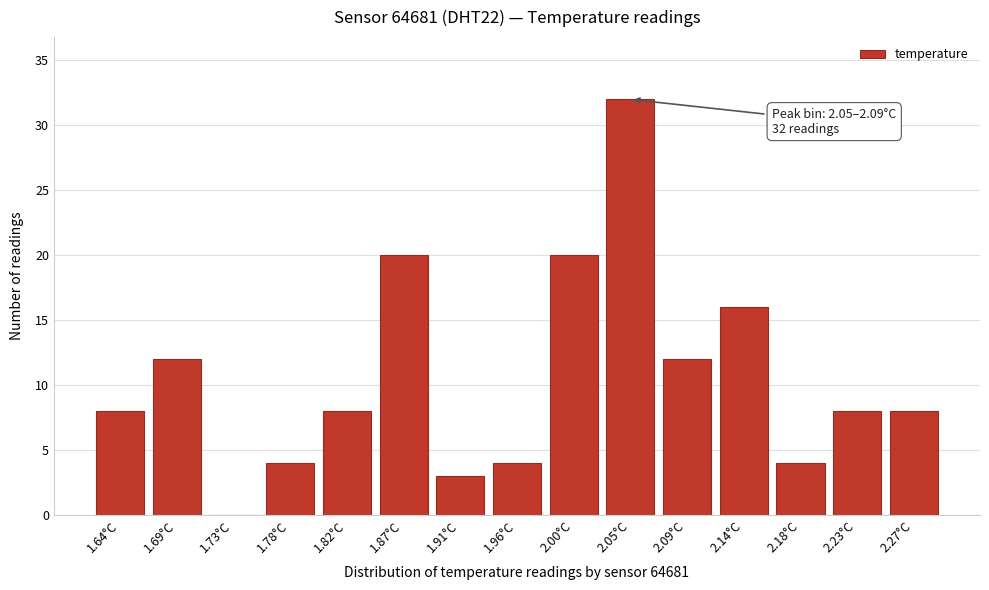

Reading left to right, what are all the values shown in this chart?

1.64°C=8	1.69°C=12	1.73°C=0	1.78°C=4	1.82°C=8	1.87°C=20	1.91°C=3	1.96°C=4	2.00°C=20	2.05°C=32	2.09°C=12	2.14°C=16	2.18°C=4	2.23°C=8	2.27°C=8